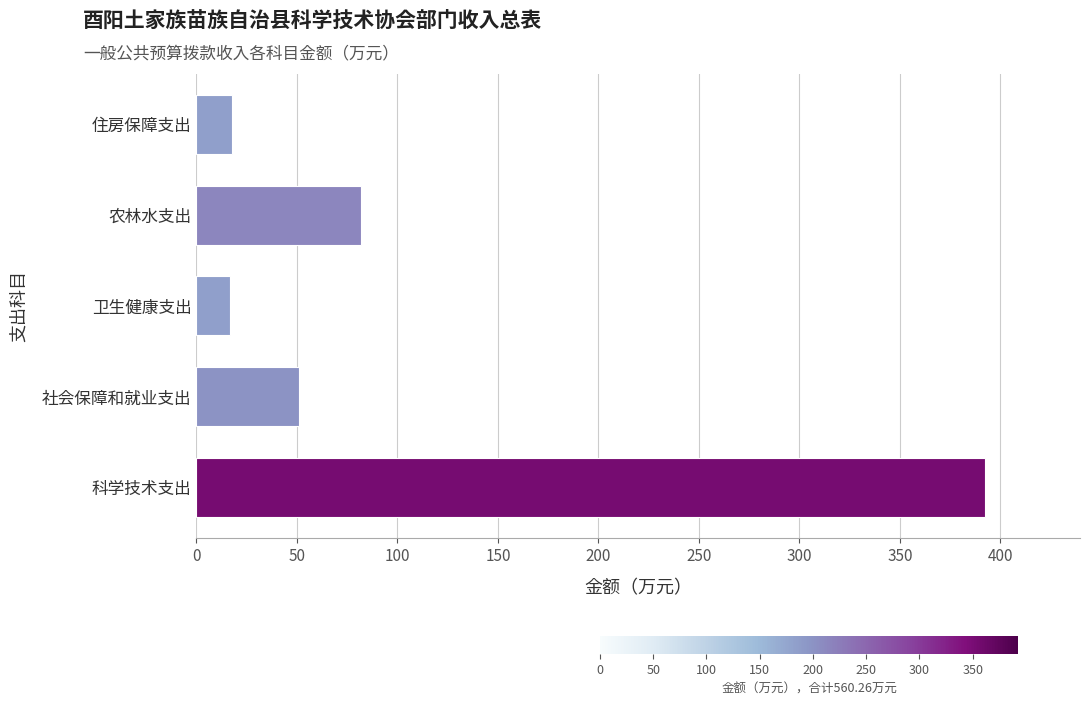

How many distinct data groups are displayed?

1